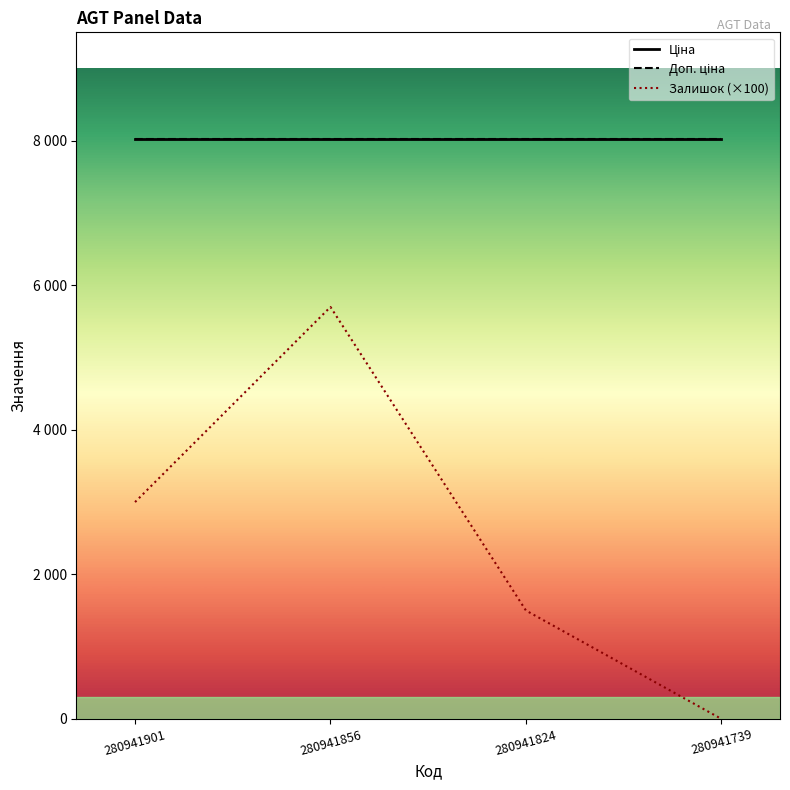

True or false: Ціна and Доп. ціна intersect in this chart.

False